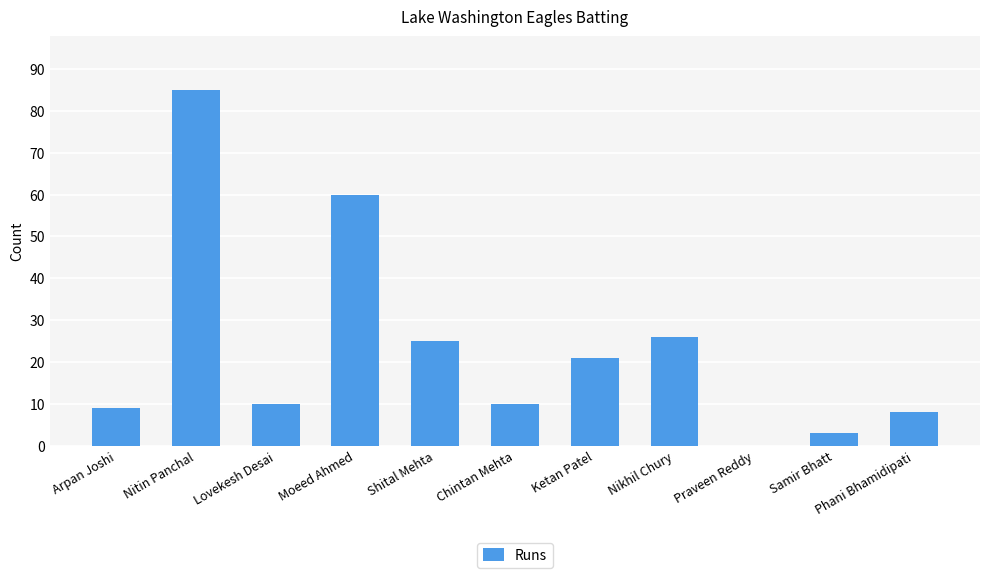

What is the sum of all values?

257